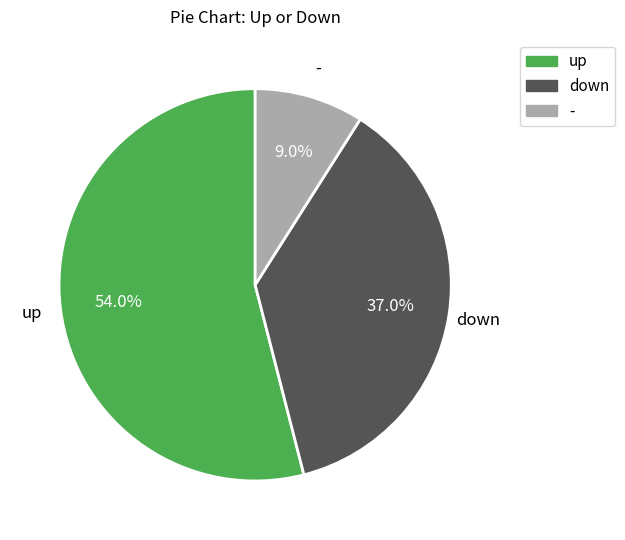

Rank the categories by value from highest to lowest.

up, down, -